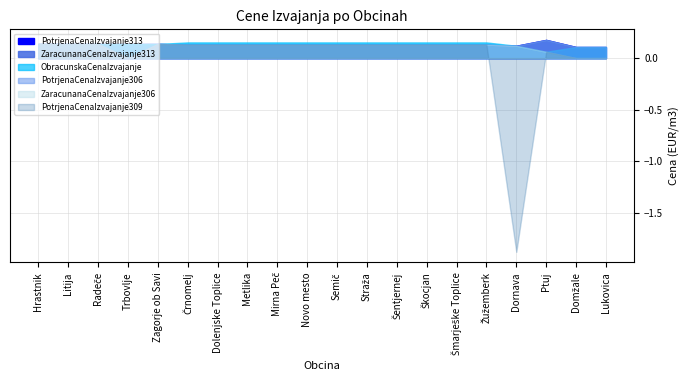

How many values in the PotrjenaCenaIzvajanje309 series exceed 0?

16